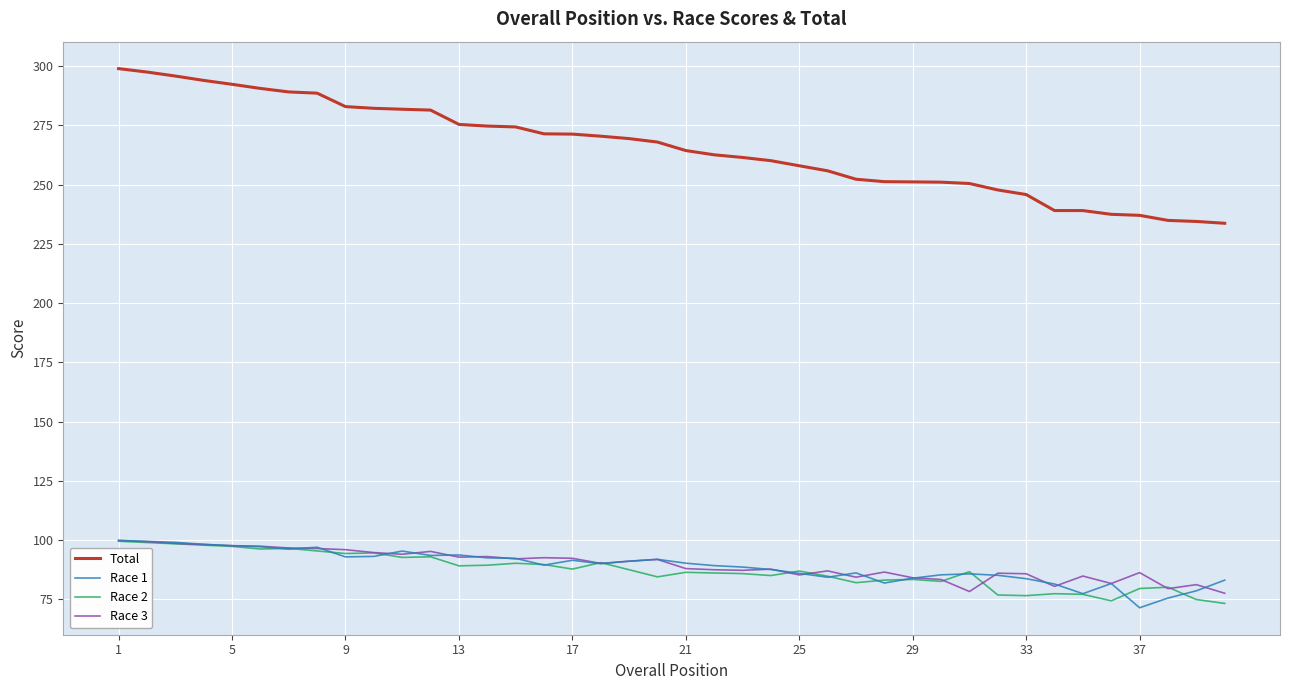

In Race 1, how many points are lower than both neighbors (excluding endpoints)?

9